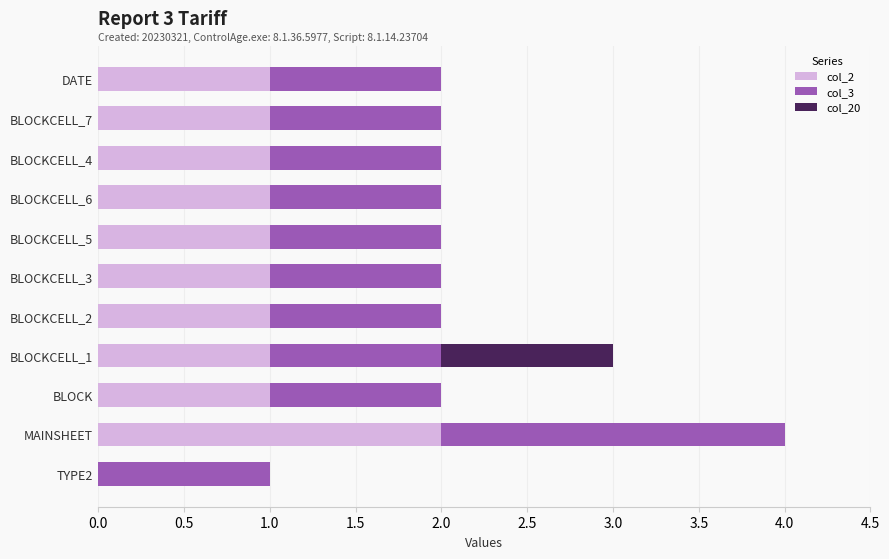

What are all the series names shown in the legend?

col_2, col_3, col_20